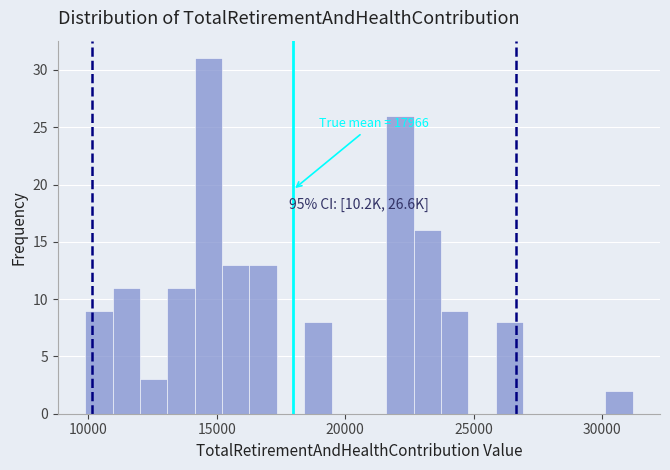

Around what value on the x-axis is the tallest bar? Give the approximate position of its centre, as read against the axis.

14500